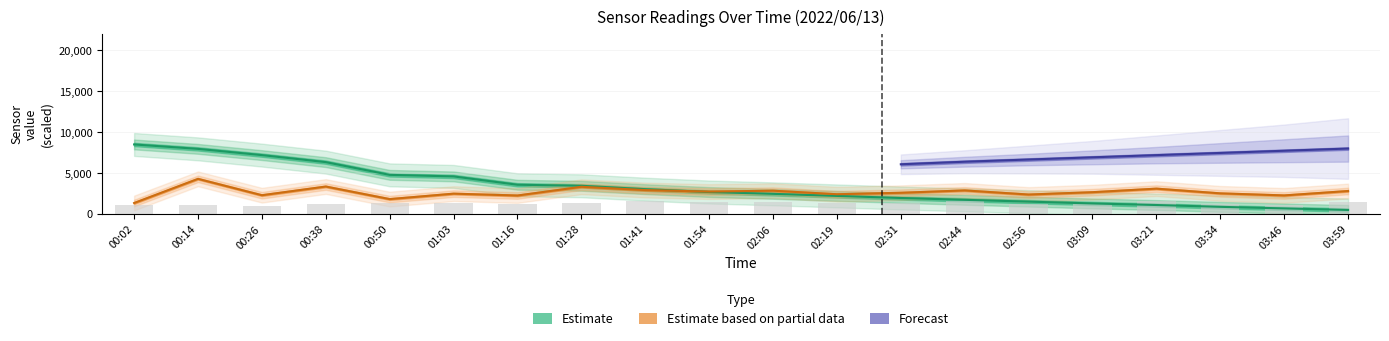

What is the difference between the BME280_temperature values at 00:14 and 00:50?

3174.6